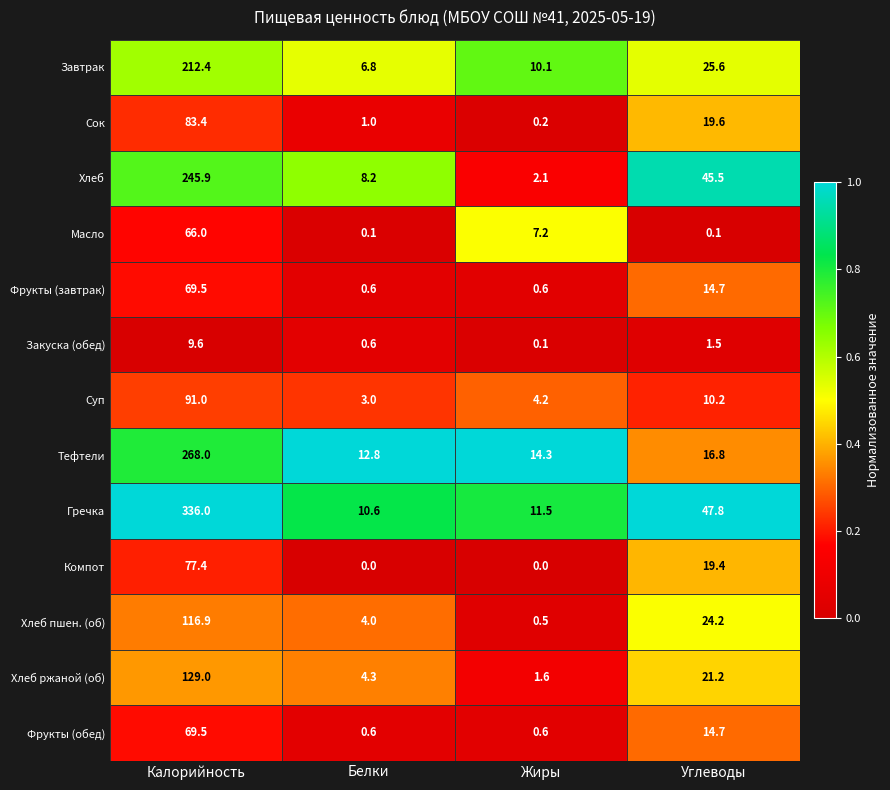

What value does the Хлеб ржаной (об) series have at Жиры?

1.6